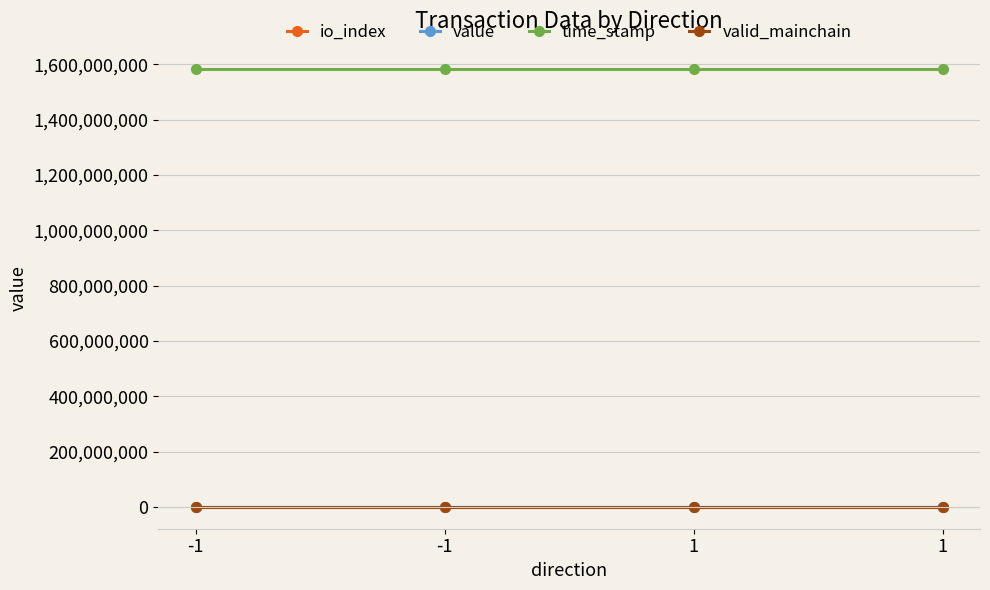

The value of io_index at -1 is 1.0. True or false?

True